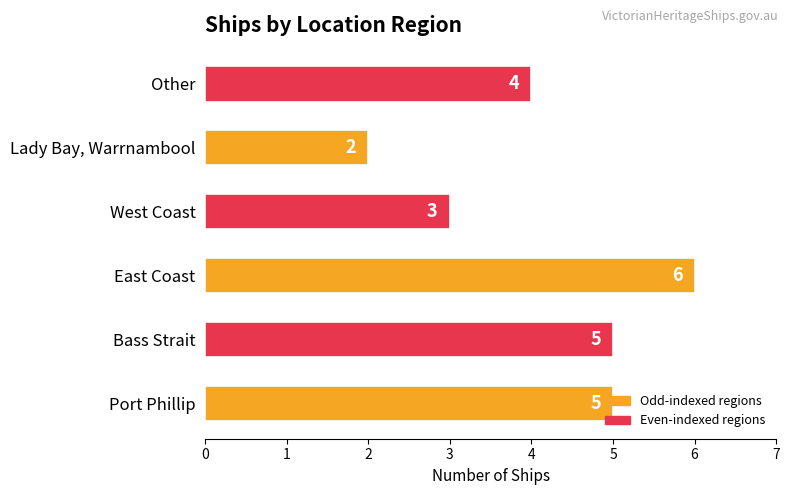

At which label is the value closest to 4?

Other